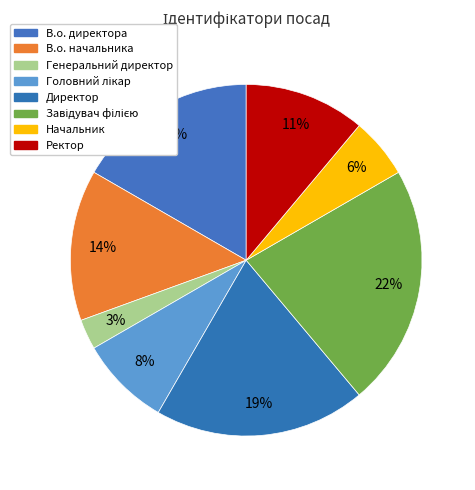

How many slices are in this pie chart?

8